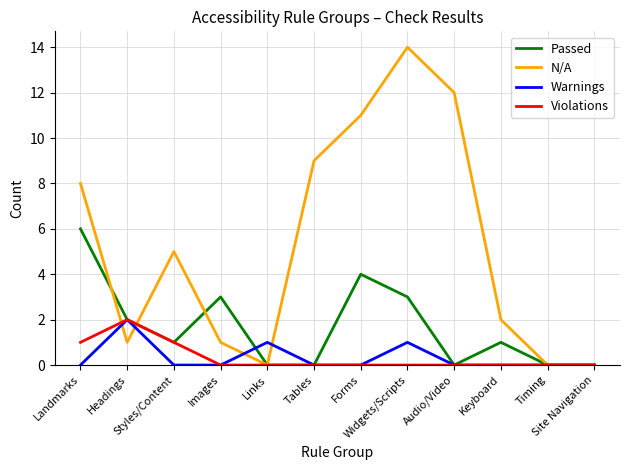

Between which two adjacent categories do N/A and Passed first intersect?

Landmarks and Headings